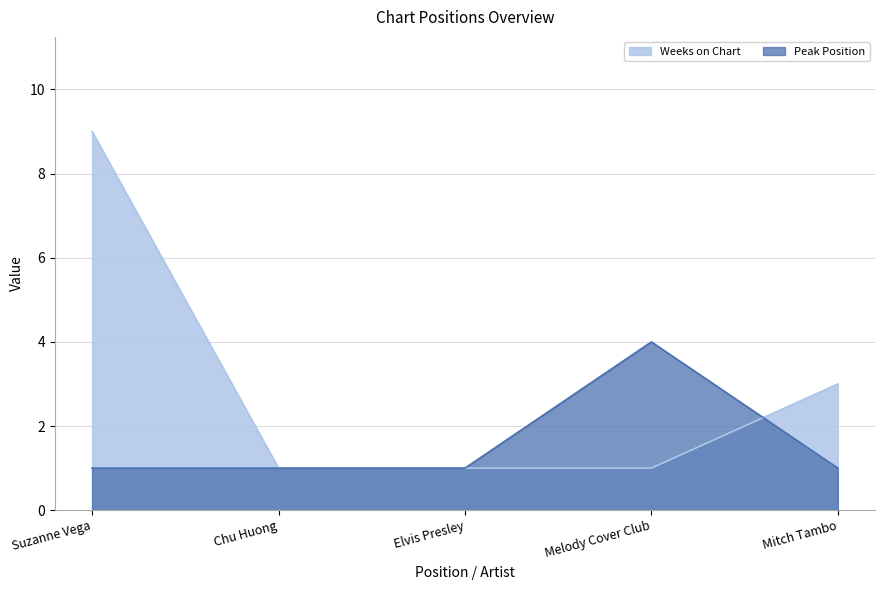

True or false: Peak Position has a value of 2 at Elvis Presley.

False